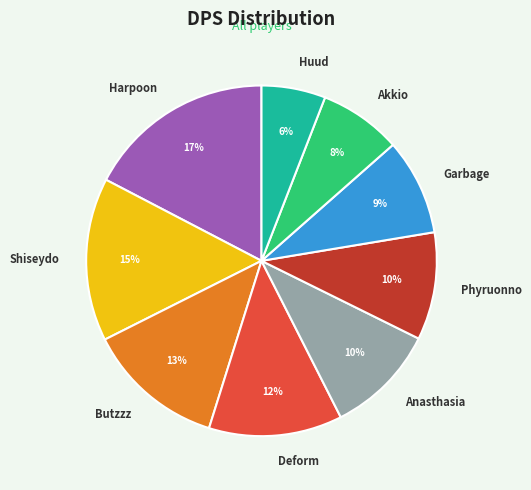

The Anasthasia slice represents 10% of the pie. True or false?

True